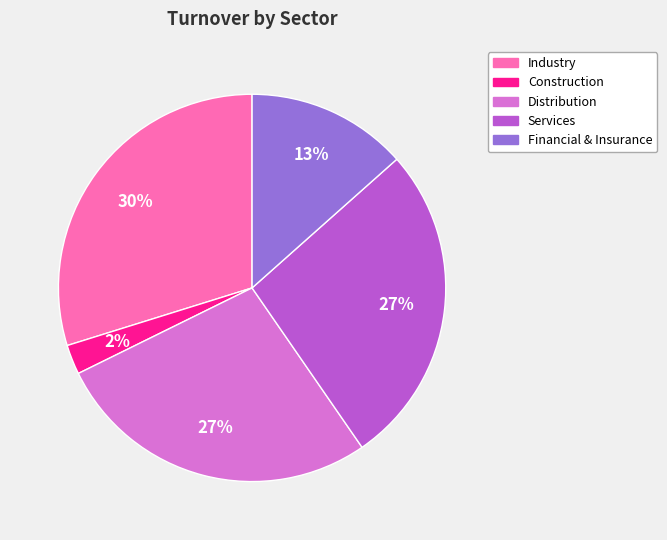

What is the smallest slice in the pie chart?

Construction